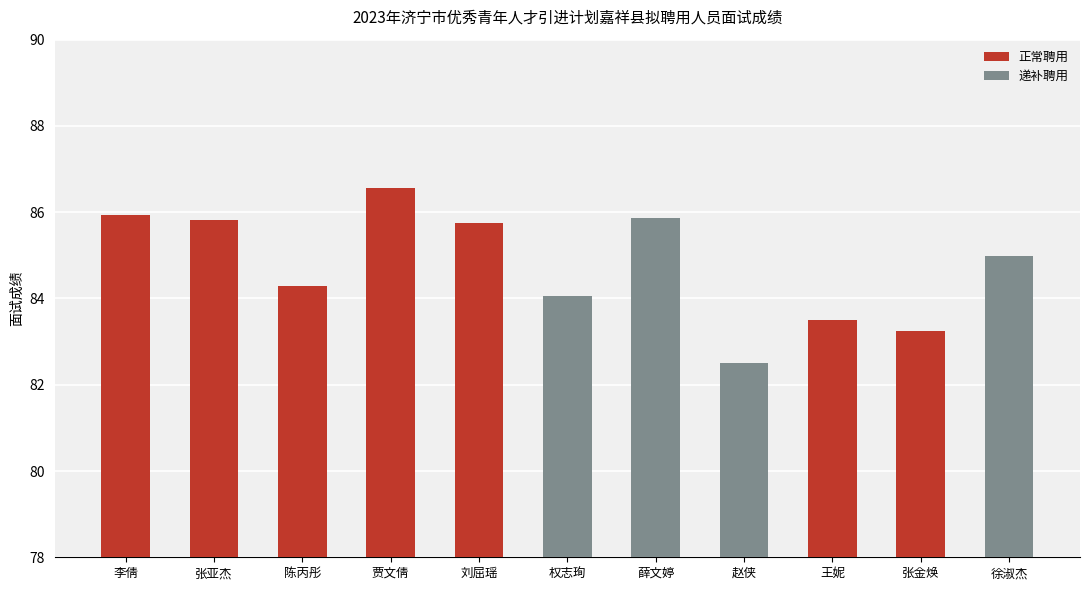

Reading right to left, what are all the values shown in this chart?

85.0	83.2	83.5	82.5	85.9	84.1	85.8	86.6	84.3	85.8	85.9